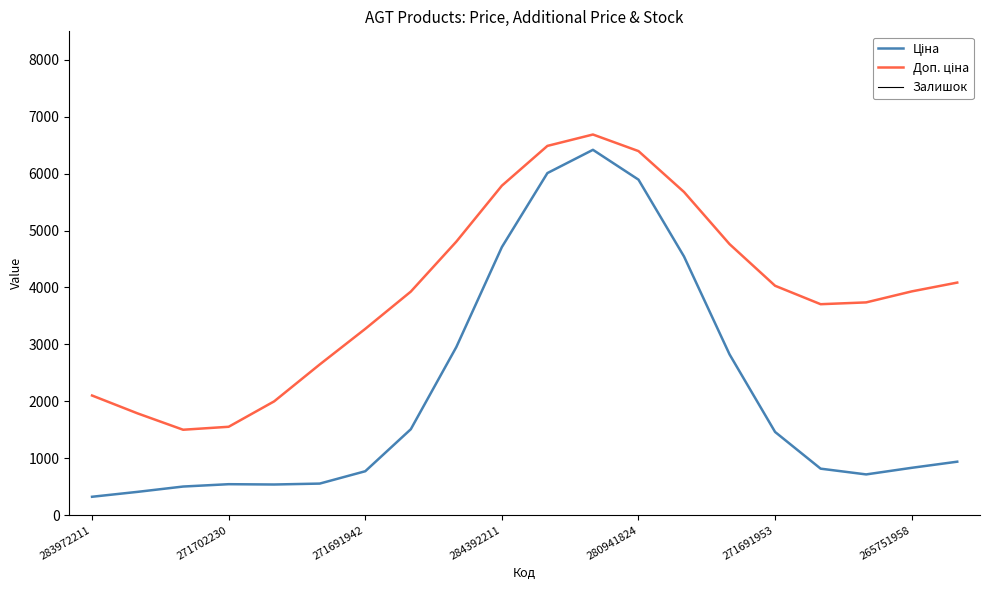

What position from the left is 16?

17